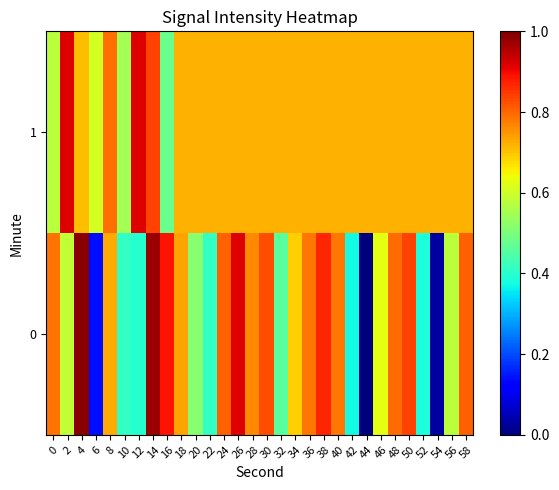

Reading left to right, transcribe all the data shown in this chart.

0: 0=0.8	2=0.6	4=1.0	6=0.1	8=0.7	10=0.4	12=0.4	14=1.0	16=0.9	18=0.7	20=0.5	22=0.4	24=0.8	26=0.9	28=0.8	30=0.8	32=0.5	34=0.7	36=0.8	38=0.9	40=0.8	42=0.4	44=0.0	46=0.6	48=0.8	50=0.8	52=0.4	54=0.0	56=0.6	58=0.8
1: 0=0.6	2=0.9	4=0.7	6=0.6	8=0.8	10=0.5	12=0.9	14=0.8	16=0.5	18=0.7	20=0.7	22=0.7	24=0.7	26=0.7	28=0.7	30=0.7	32=0.7	34=0.7	36=0.7	38=0.7	40=0.7	42=0.7	44=0.7	46=0.7	48=0.7	50=0.7	52=0.7	54=0.7	56=0.7	58=0.7